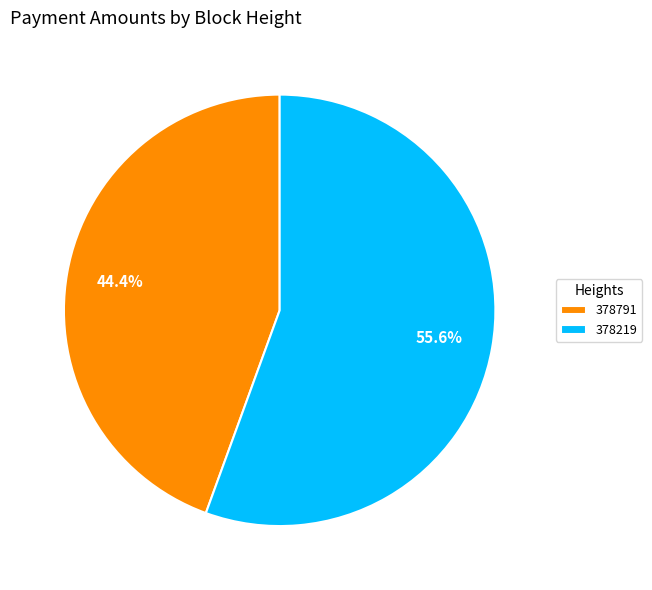

To the nearest percent, what is the difference between the largest and smallest slice percentages?

11%